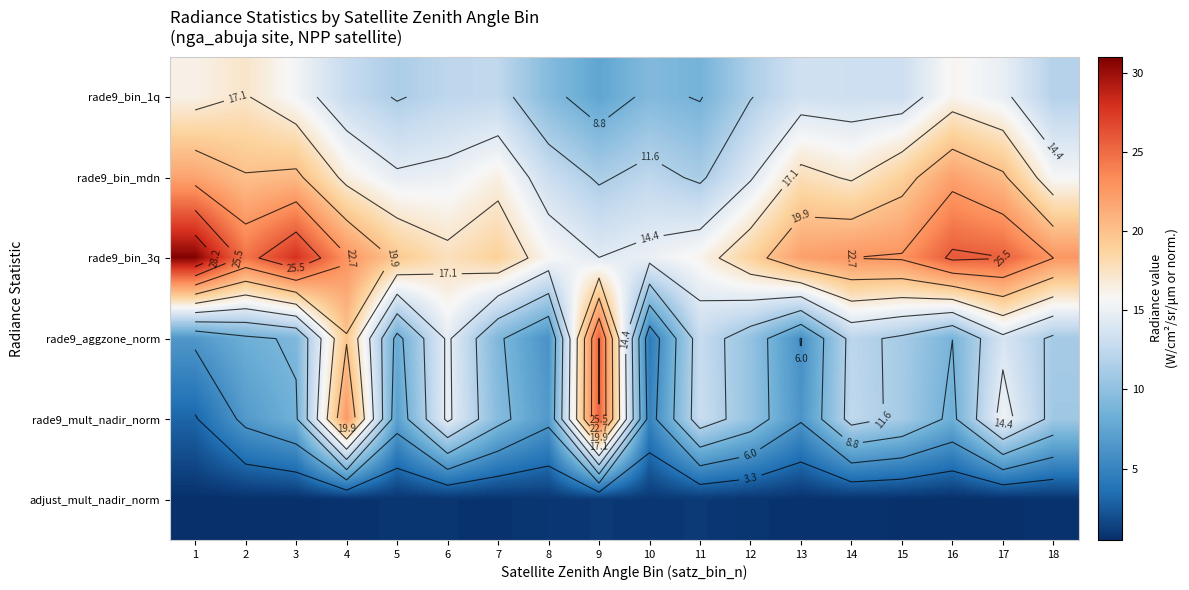

Where does the rade9_mult_nadir_norm series first go above 10?

4